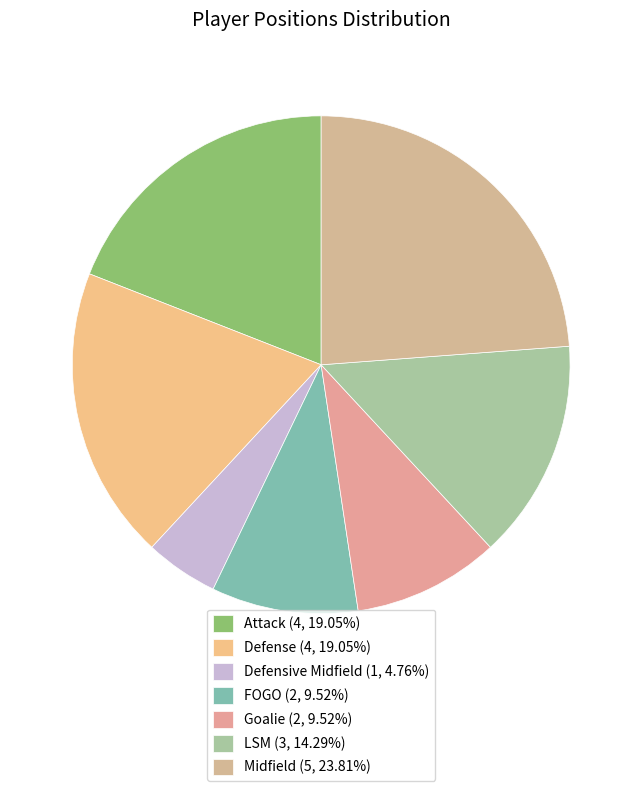

Count the number of slices in the pie.

7